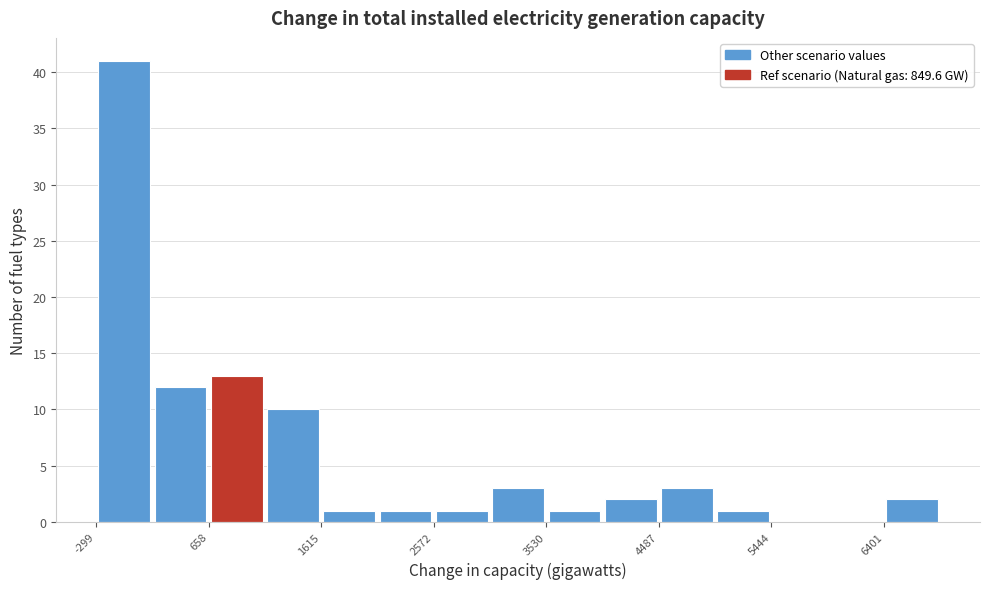

Over which range of the x-axis is the bar tallest?

-300 to 200